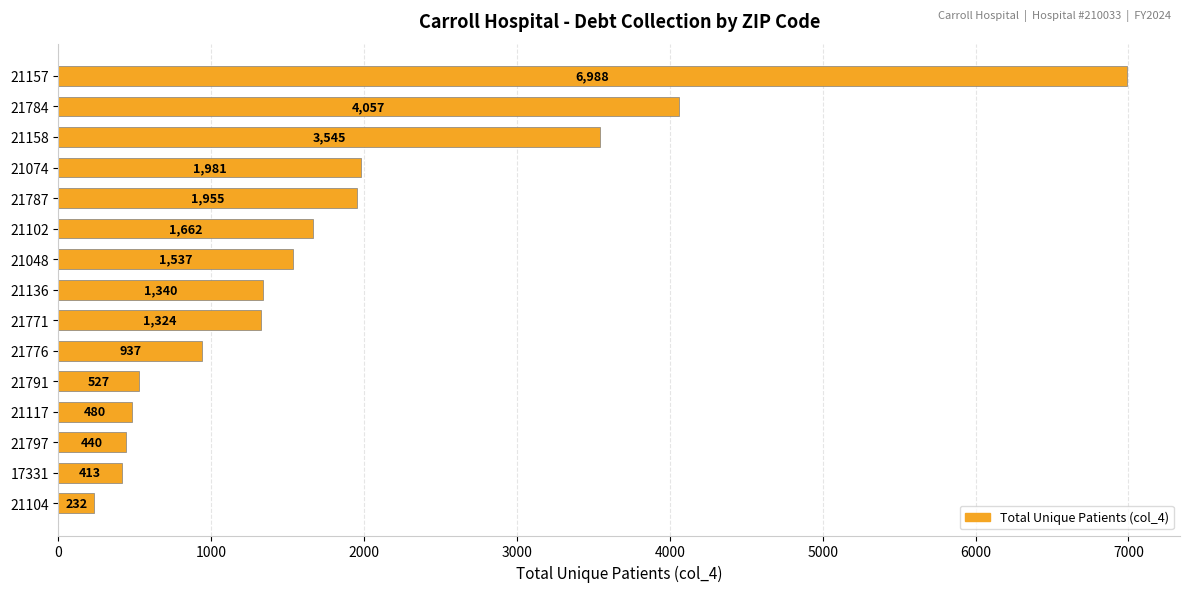

Rank the categories by value from highest to lowest.

21157, 21784, 21158, 21074, 21787, 21102, 21048, 21136, 21771, 21776, 21791, 21117, 21797, 17331, 21104